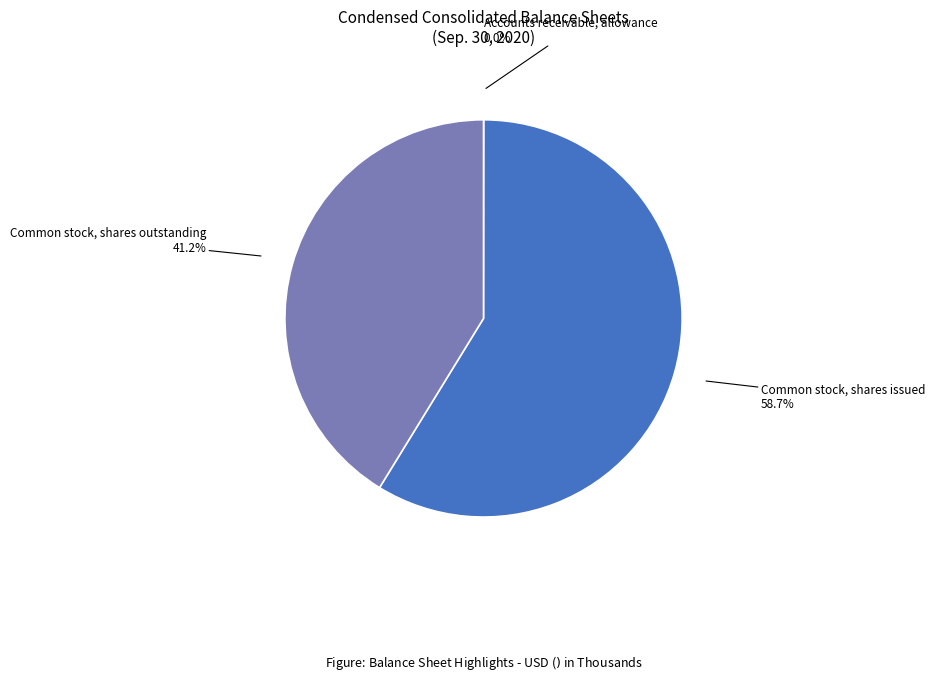

Between Common stock, shares outstanding and Common stock, shares issued, which is larger?

Common stock, shares issued